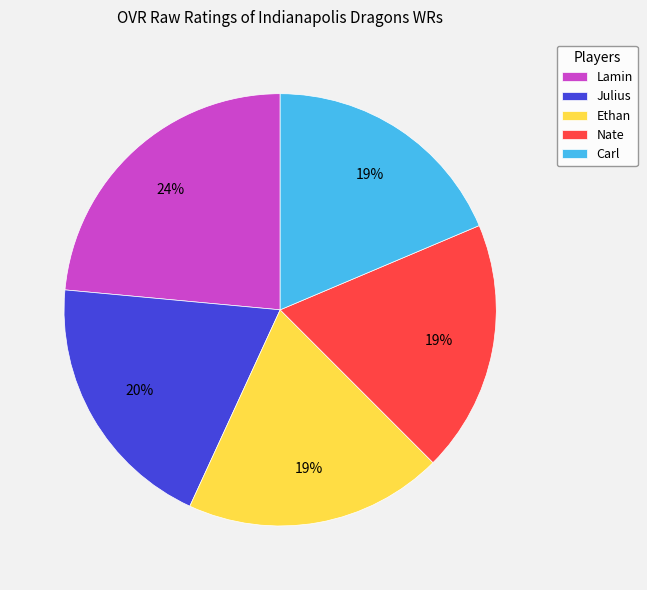

Between Nate and Julius, which is larger?

Julius